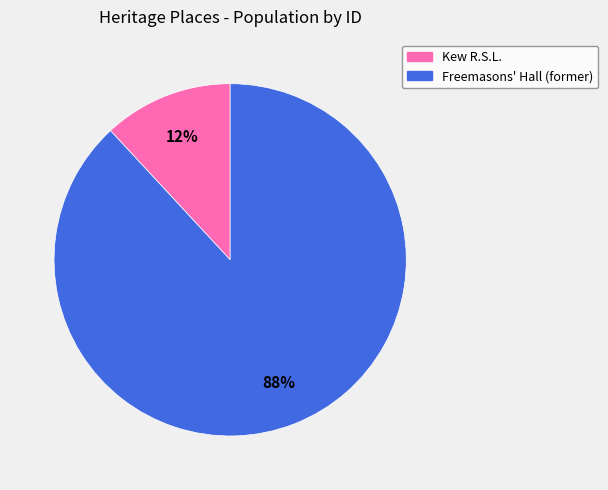

Is it true that Kew R.S.L. is 5% of the pie?

False